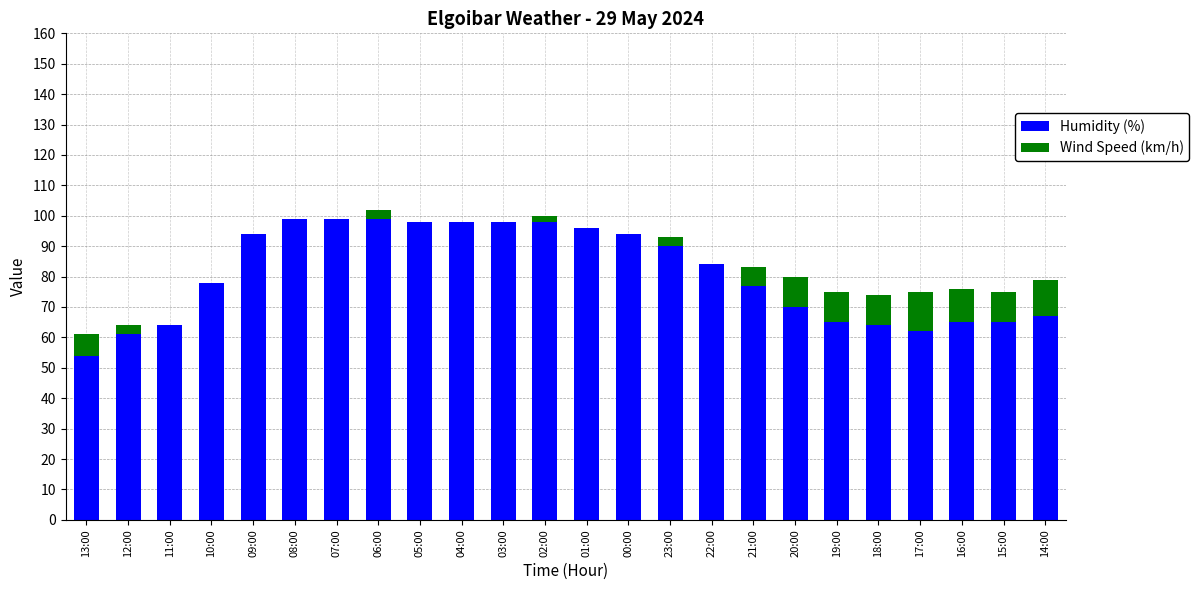

True or false: Humidity (%) has a value of 13 at 16:00.

False